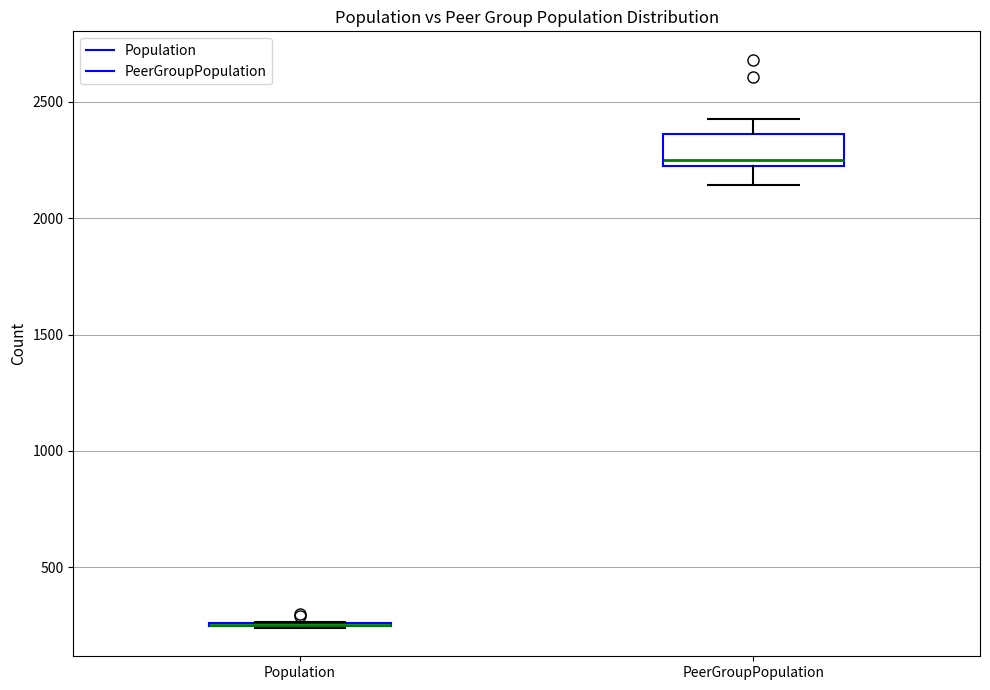

Reading left to right, transcribe this box plot: for each box, give where its median line is, the range the box spans, and where its two whiskers end, as read against the y-axis. The values are not printed on the chart, so give them approximately, as read against the axis.

Population: box collapsed to a line at 250, whiskers 250 to 250
PeerGroupPopulation: median 2250 (just above the box's lower edge), box 2250 to 2350, whiskers 2150 to 2450